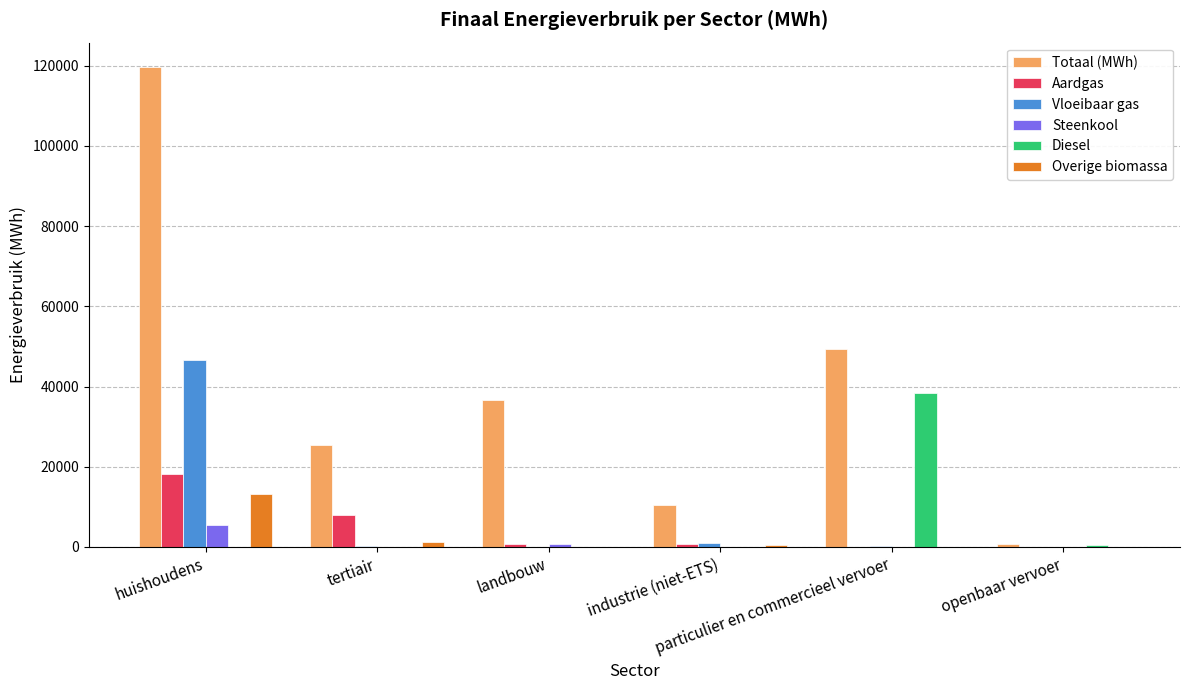

What is the difference between the Overige biomassa values at openbaar vervoer and industrie (niet-ETS)?

462.2